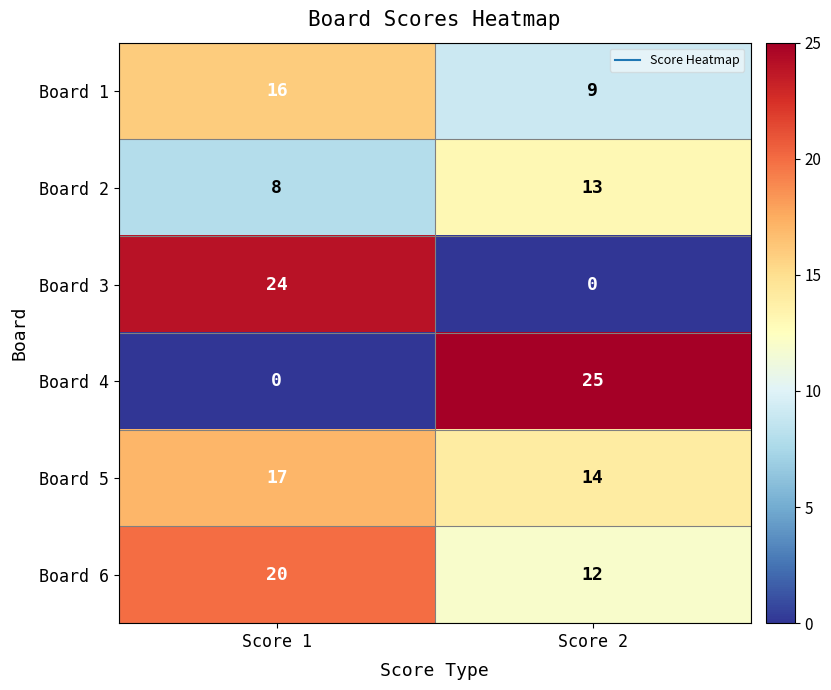

What is the difference between the Board 1 values at Score 2 and Score 1?

7